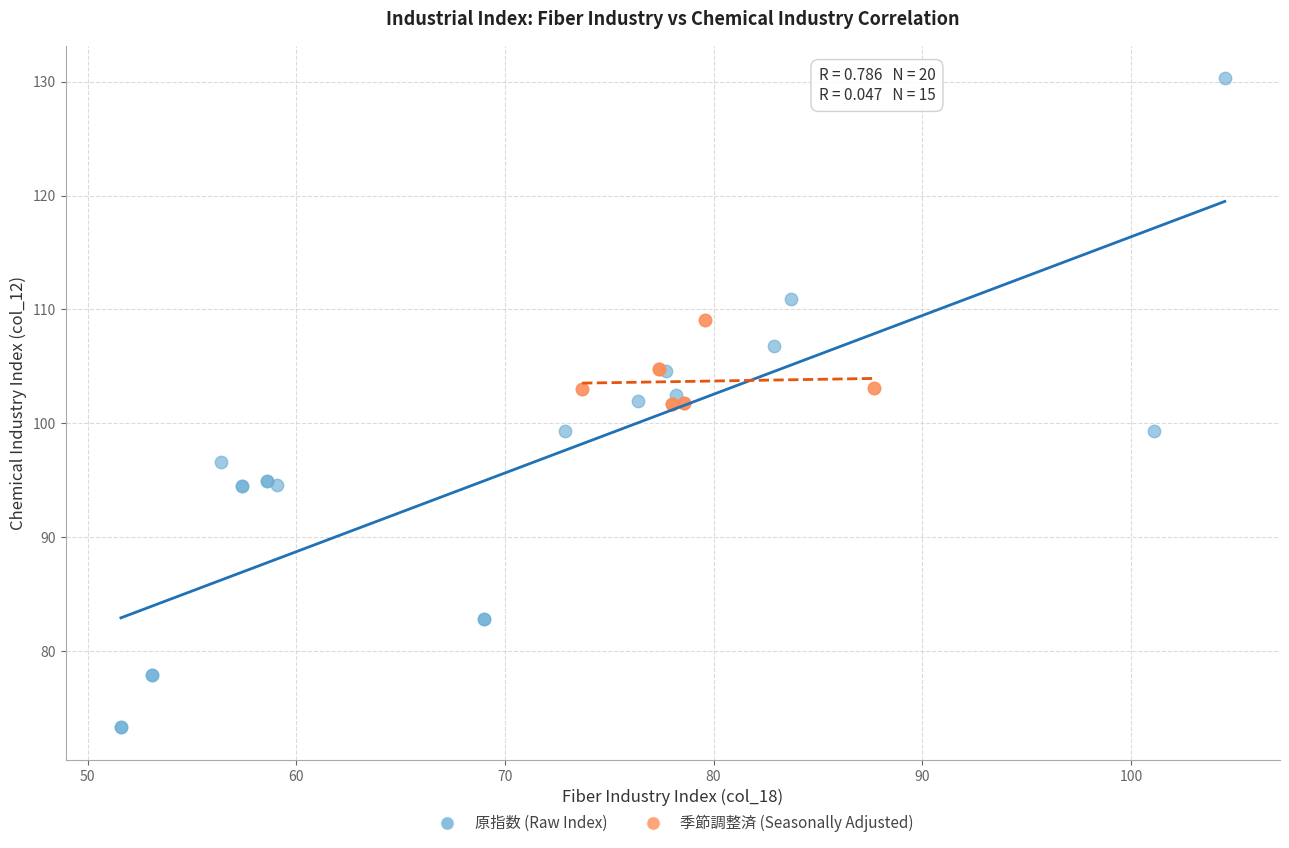

Which series has the largest Y range (max minus min)?

原指数 (Raw Index)